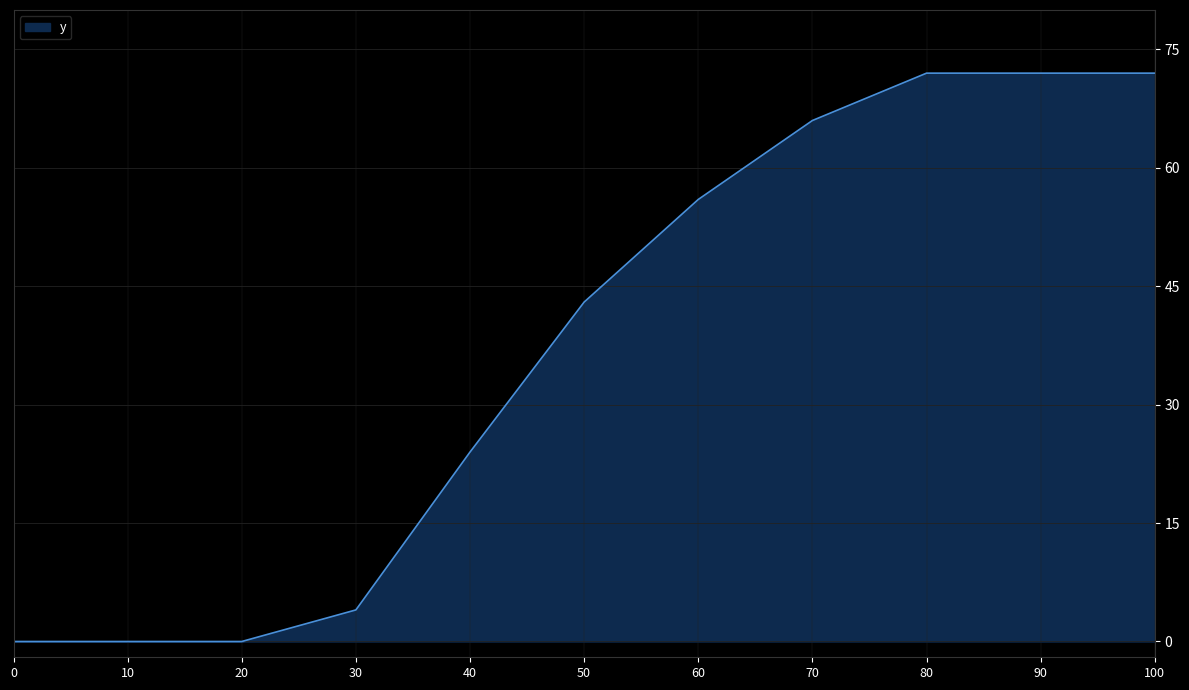

What is the maximum value shown in the chart?

72